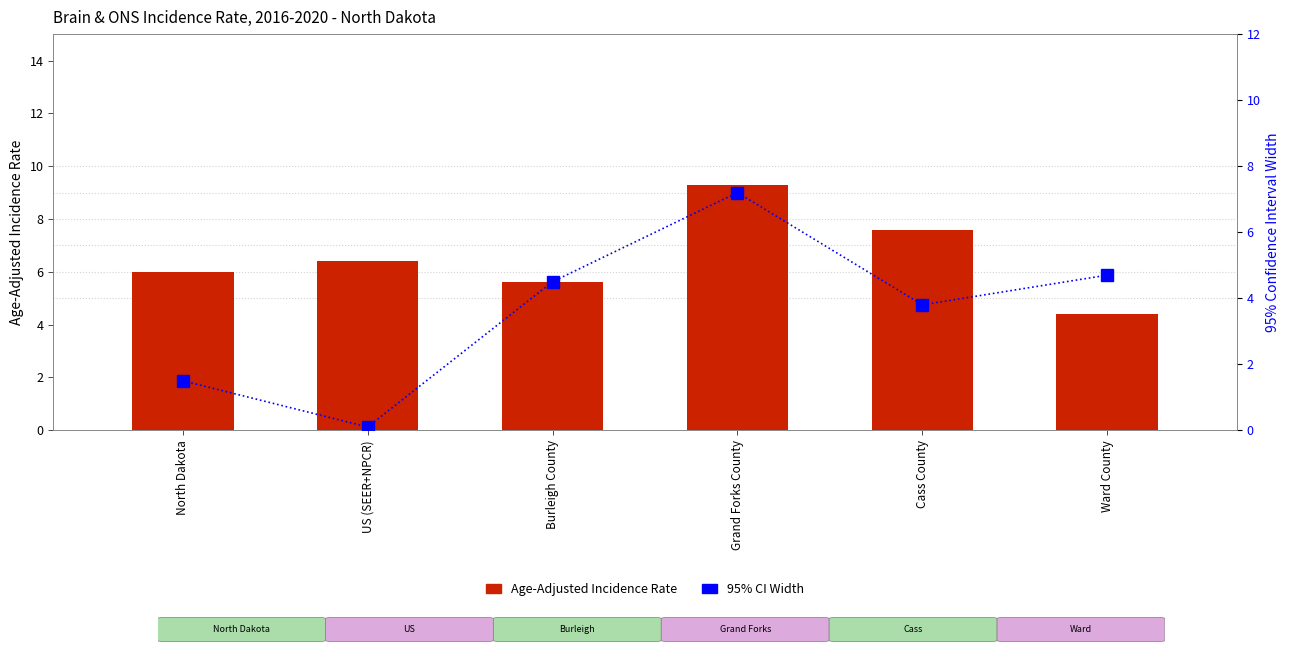

What is the value of the CI Width (Upper - Lower) bar at the 3rd from the left?

4.5